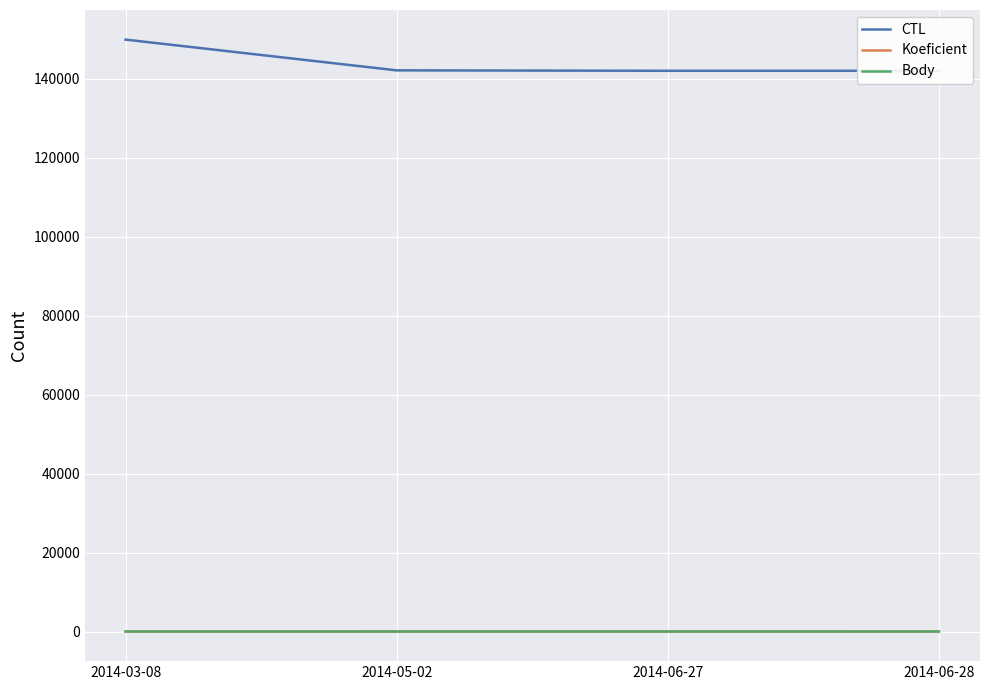

The value of CTL at 2014-05-02 is 142110.0. True or false?

True